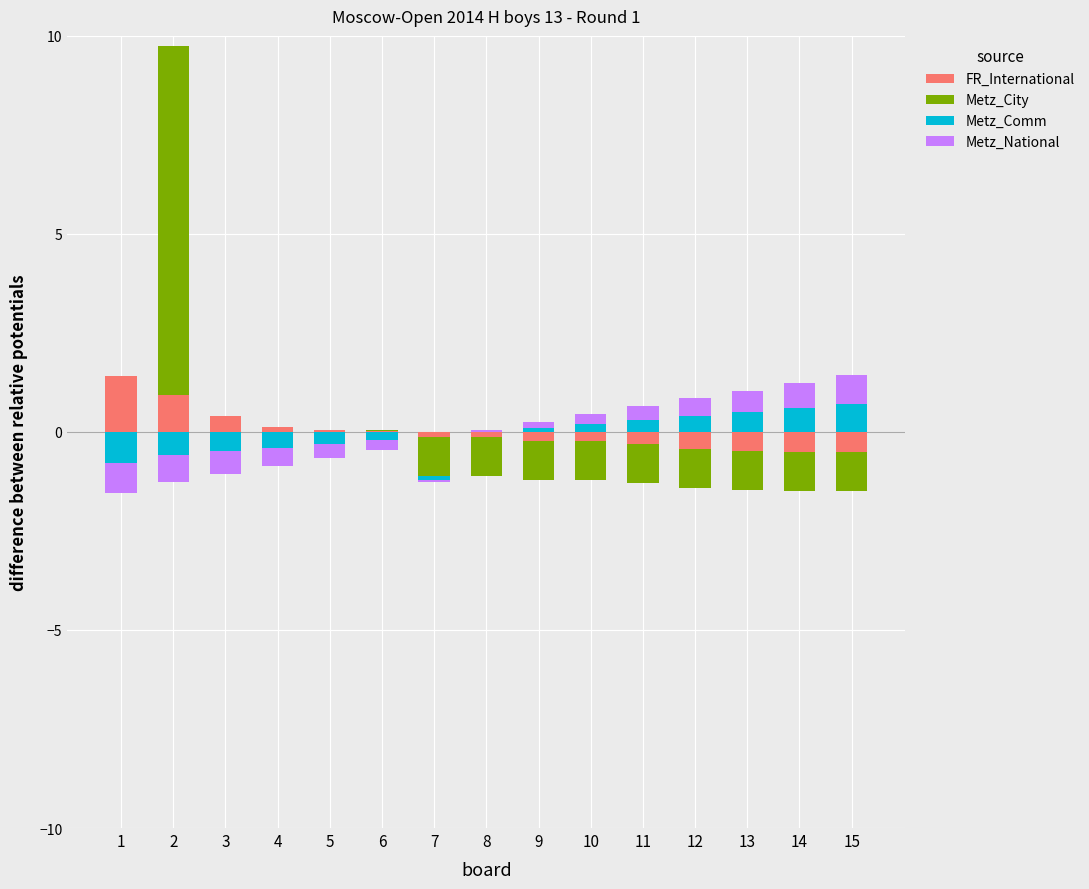

What is the average value of the FR_International series?

0.2